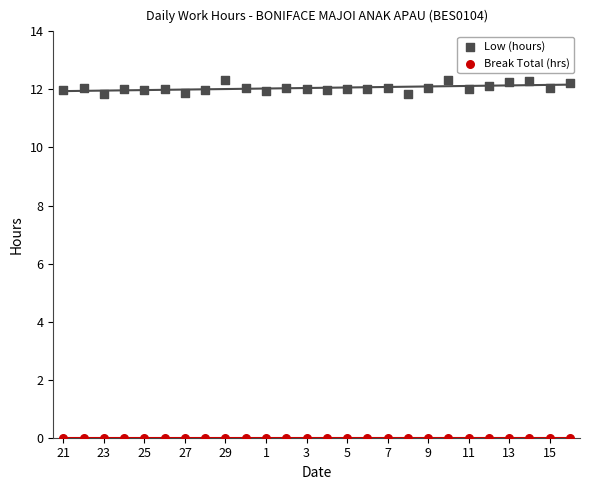

Which series contains the lowest Y value?

Break Total (hrs)